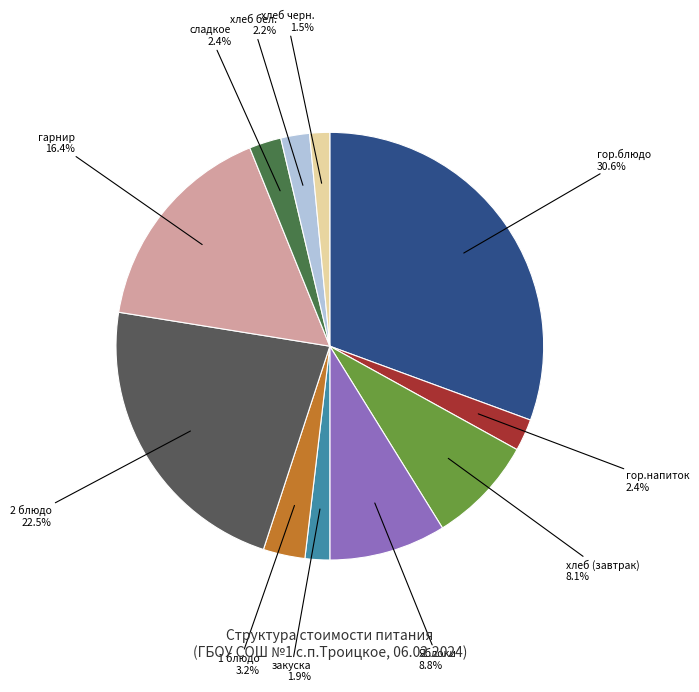

What is the smallest slice in the pie chart?

хлеб черн.